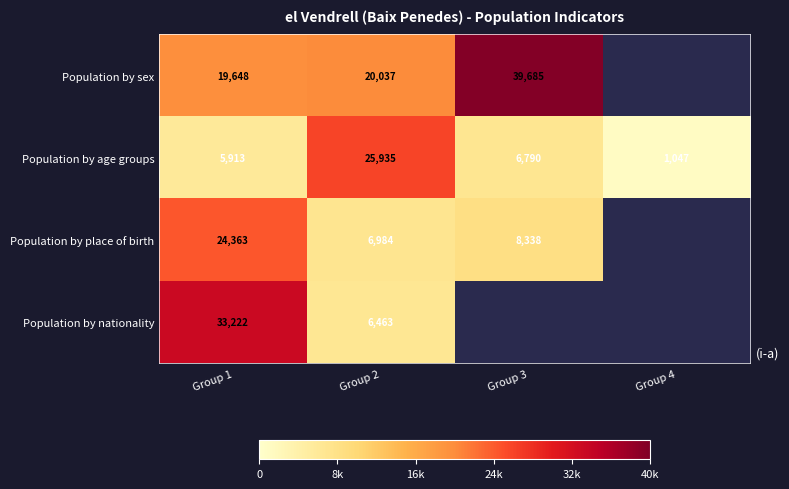

What is the difference between the highest and lowest values at Group 1?

27309